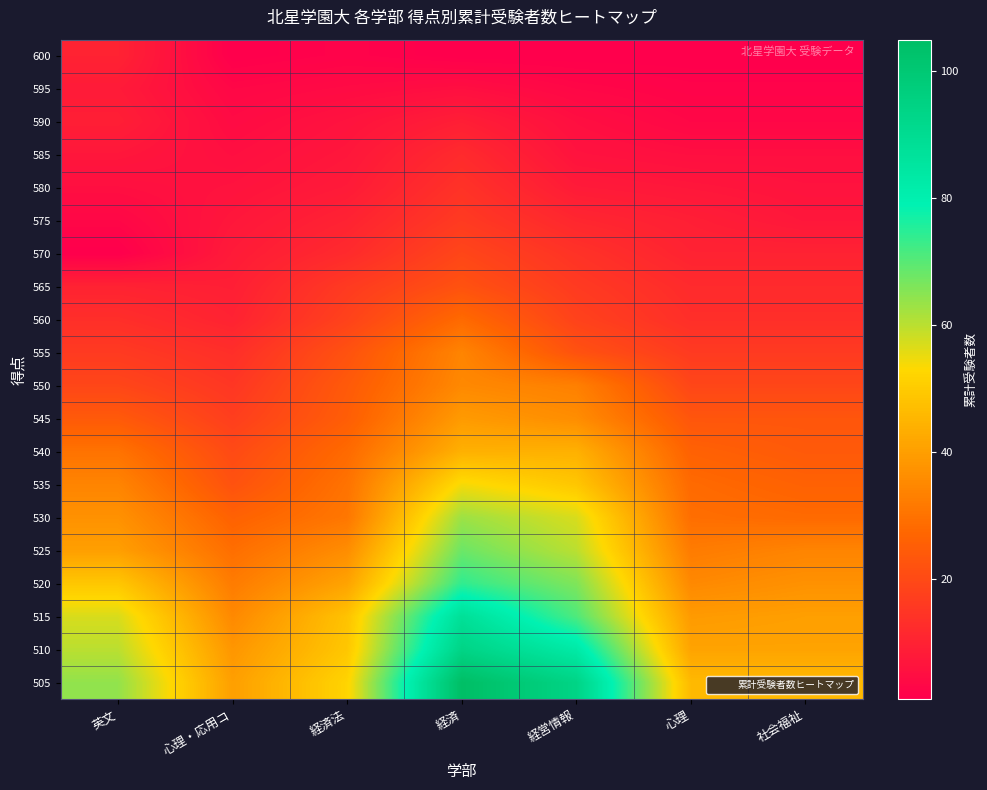

What is the total value across all series at 心理?

396